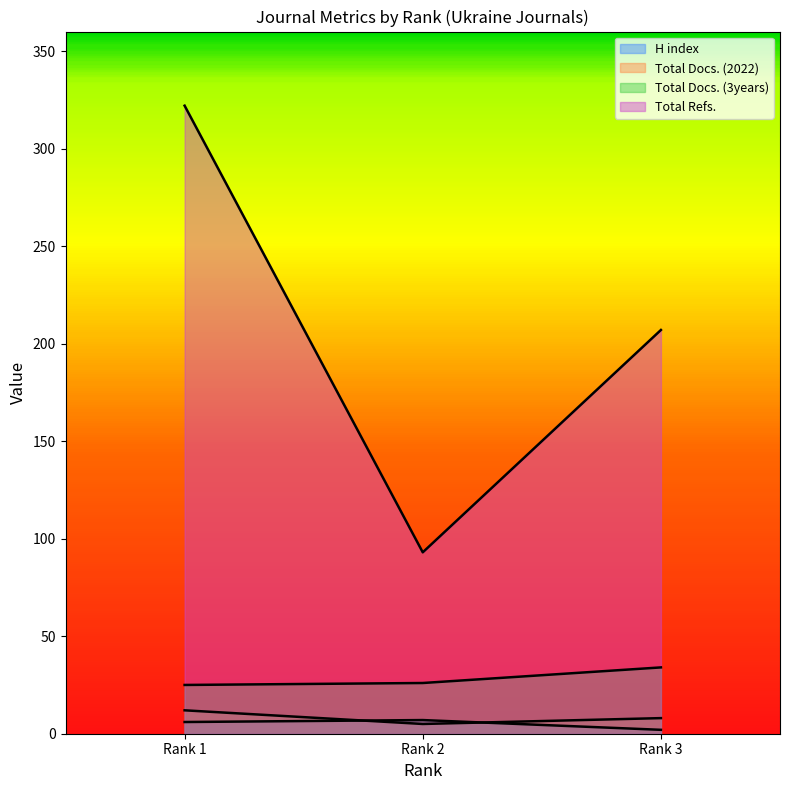

What is the sum of all Total Docs. (2022) values?

25